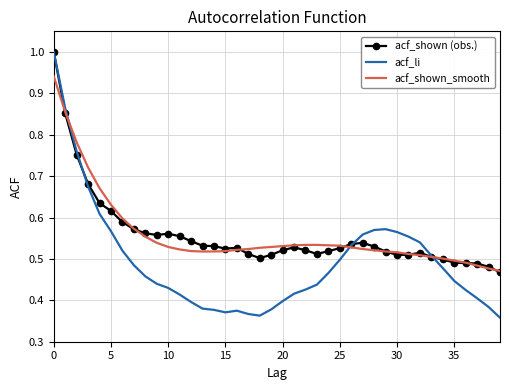

Which series ends up on top after the final intersection of acf_li and acf_shown_smooth?

acf_shown_smooth